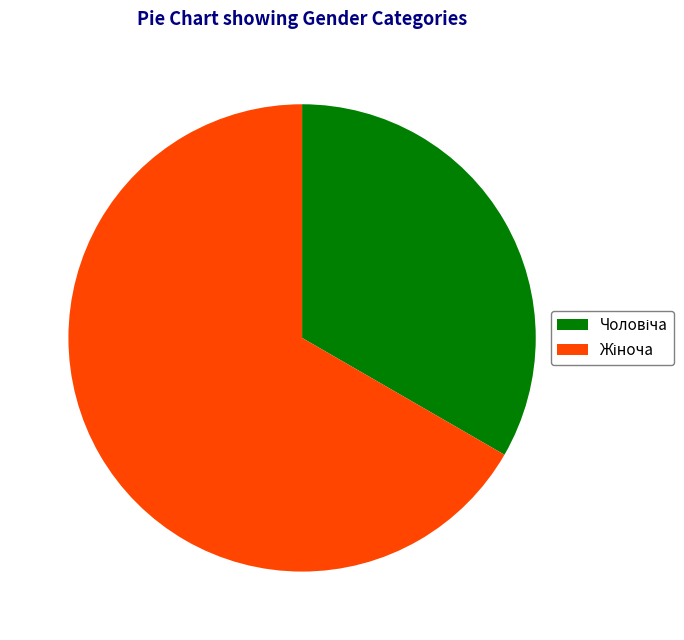

Does any single category account for the majority?

Yes